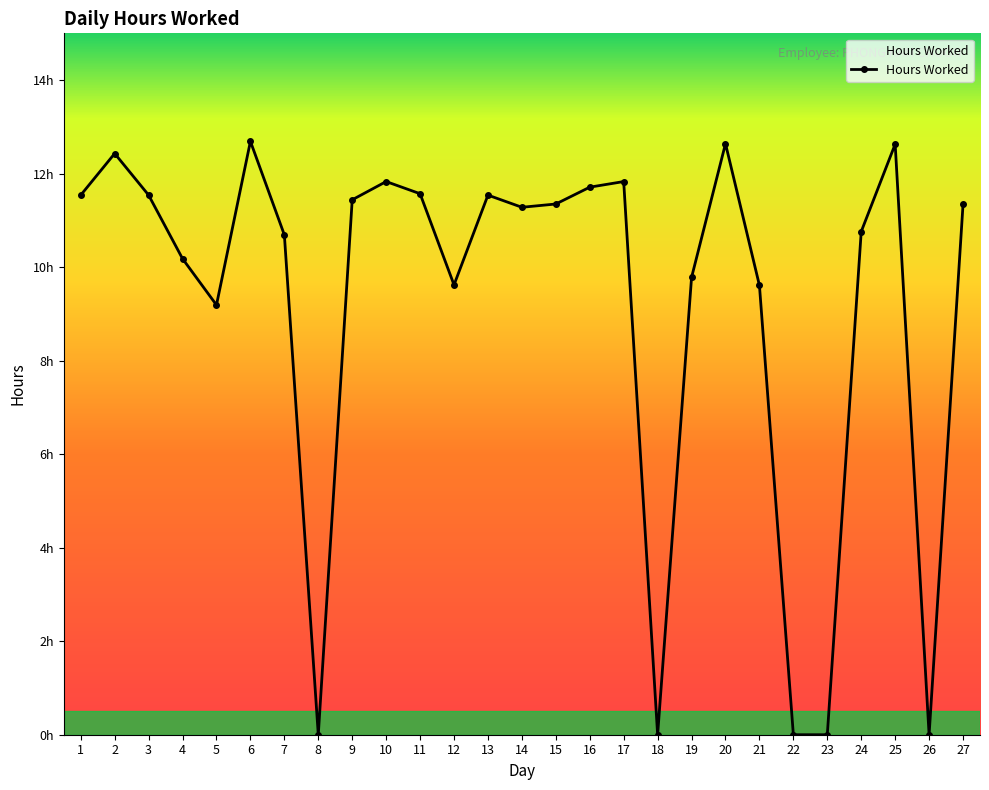

True or false: the data has more than 2 interior local peaks.

True